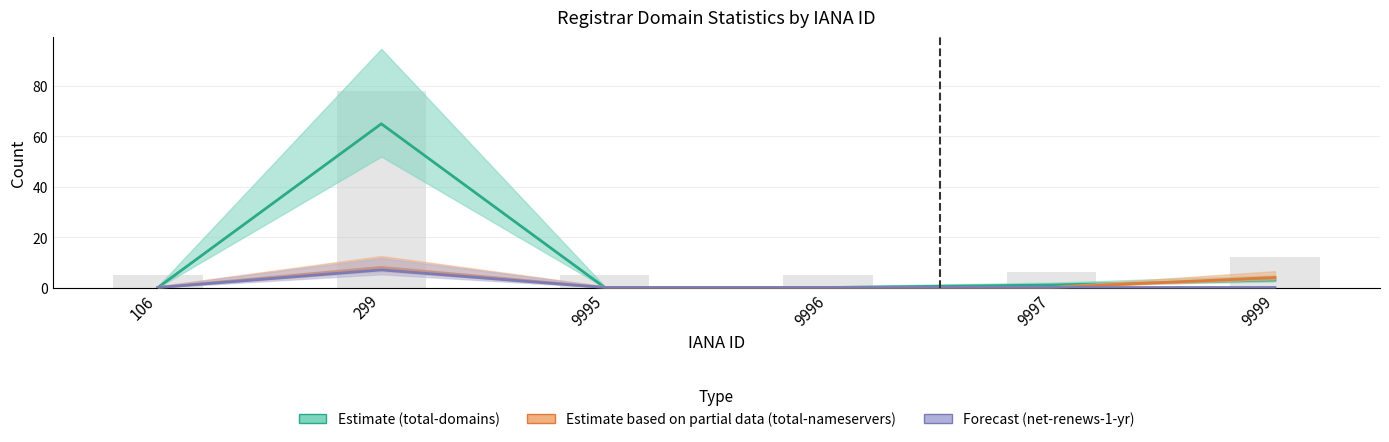

True or false: Estimate (total-domains) has a value of 0 at 9995.

True